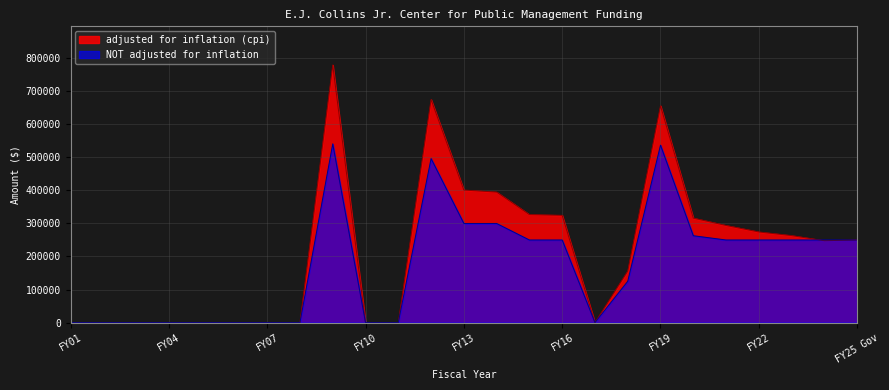

At which label is NOT adjusted for inflation closest to 270500?

FY20